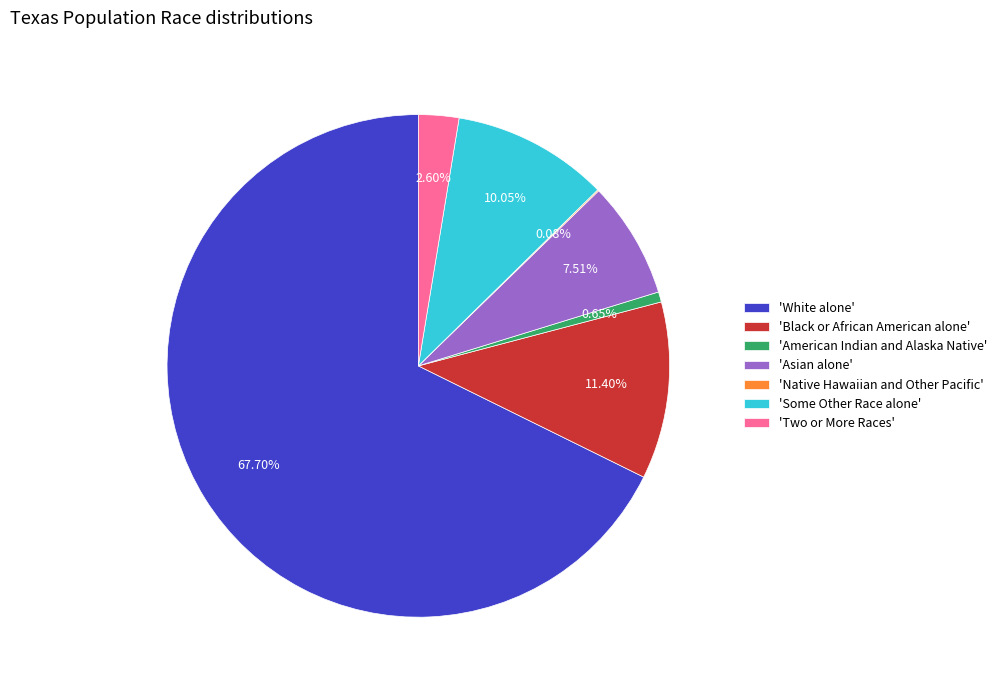

What is the ratio of the value at 'Some Other Race alone' to the value at 'Black or African American alone'?

0.9